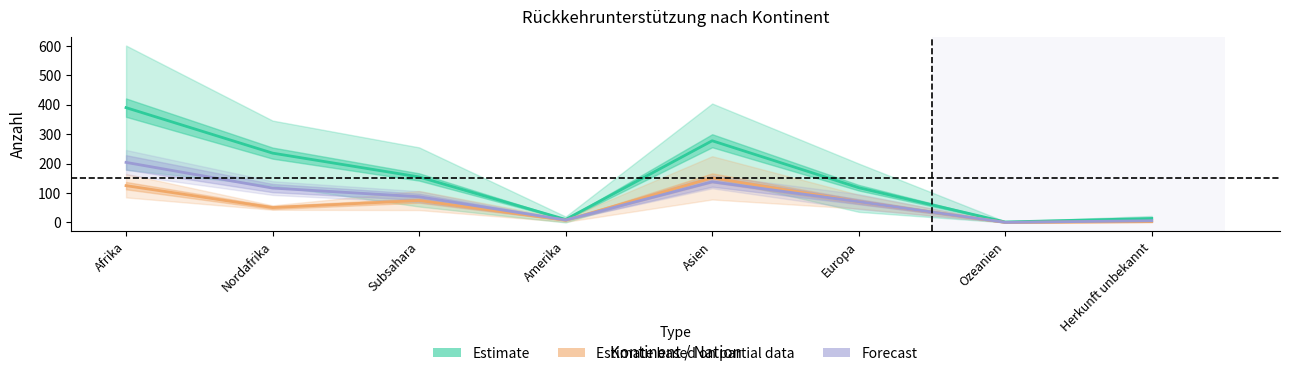

At which category does Estimate reach its first local peak?

Asien